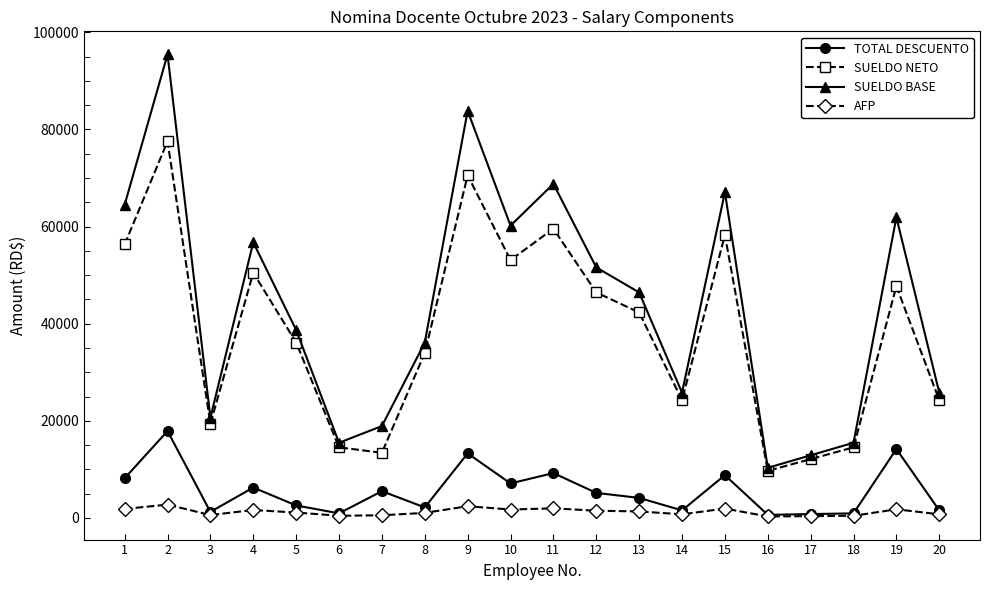

How many data points in SUELDO NETO are above 42318?

10